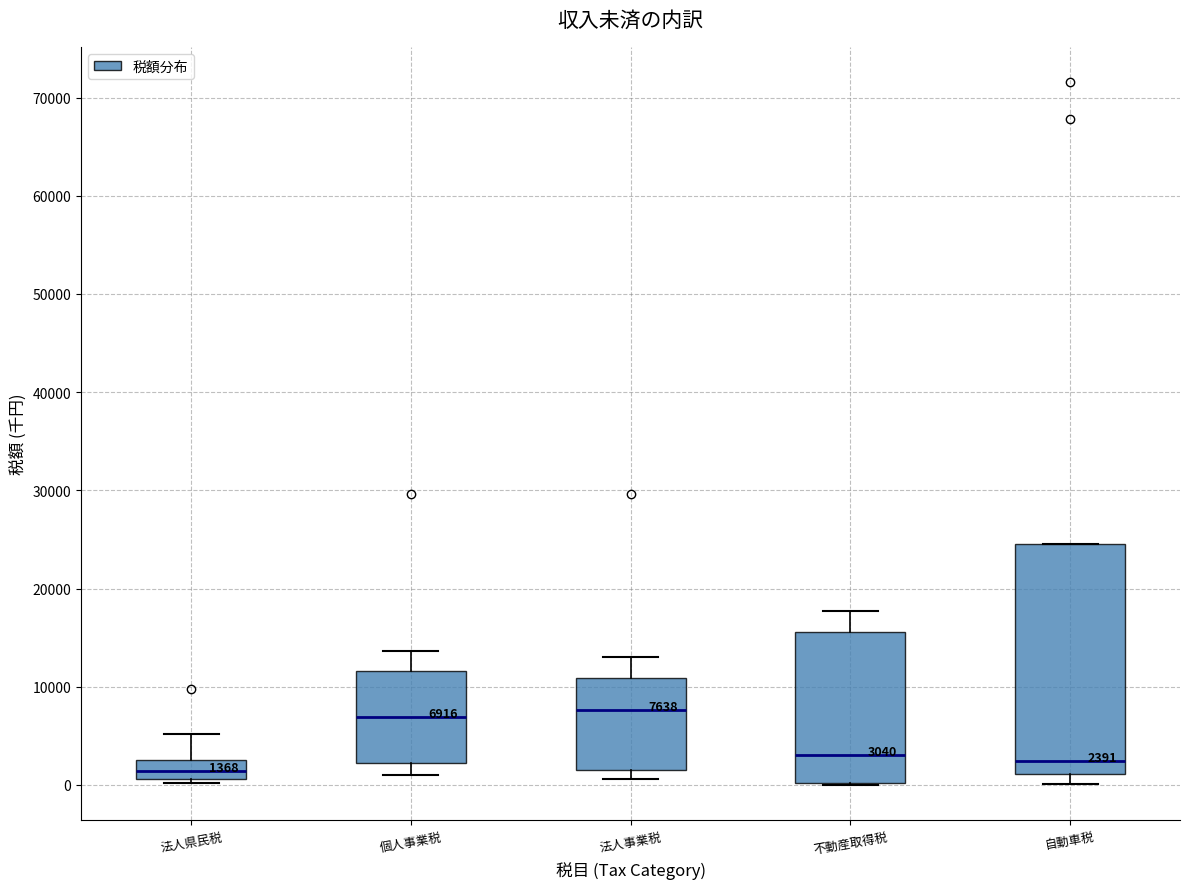

Which box is the tallest, from its lower edge to its upper edge?

自動車税